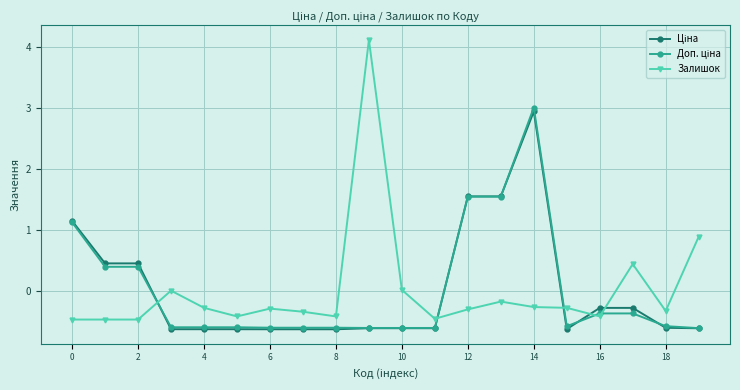

Which series has the widest spread of values?

Залишок